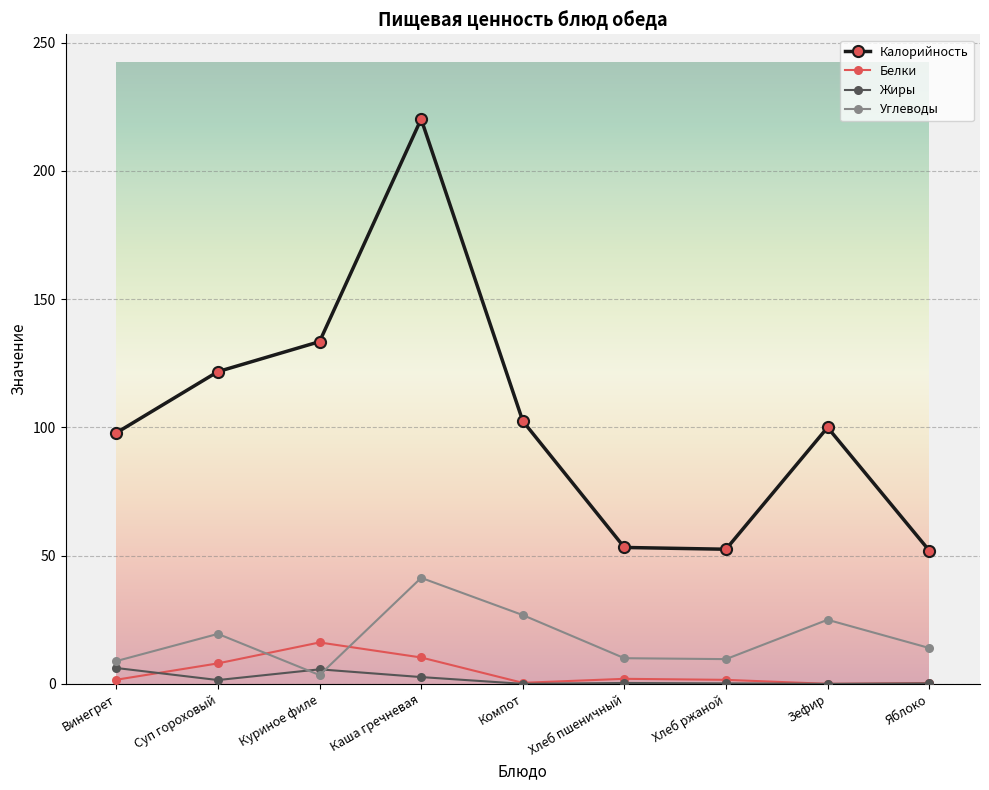

True or false: Белки has a value of 2.0 at Хлеб пшеничный.

True